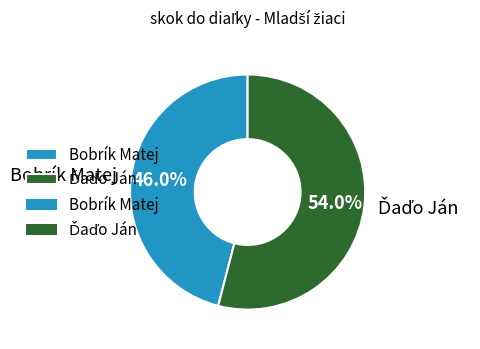

How many segments does this pie chart have?

2